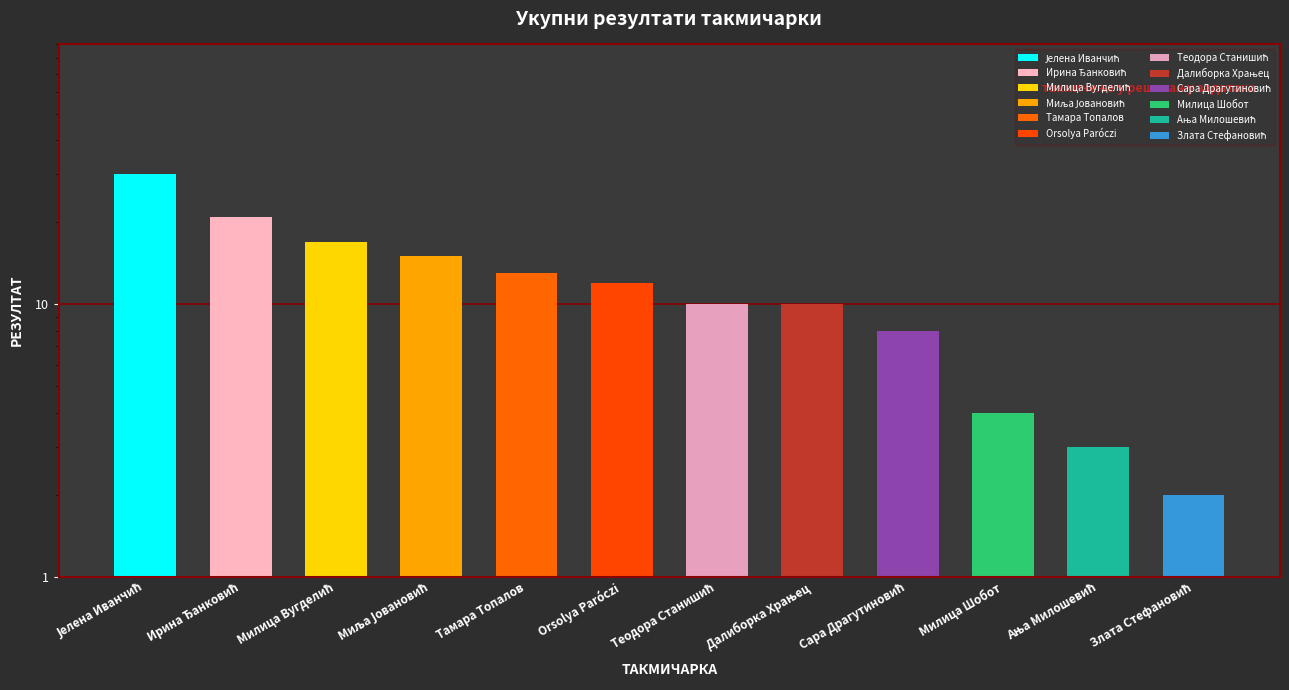

At which label does the data first exceed 12?

Јелена Иванчић